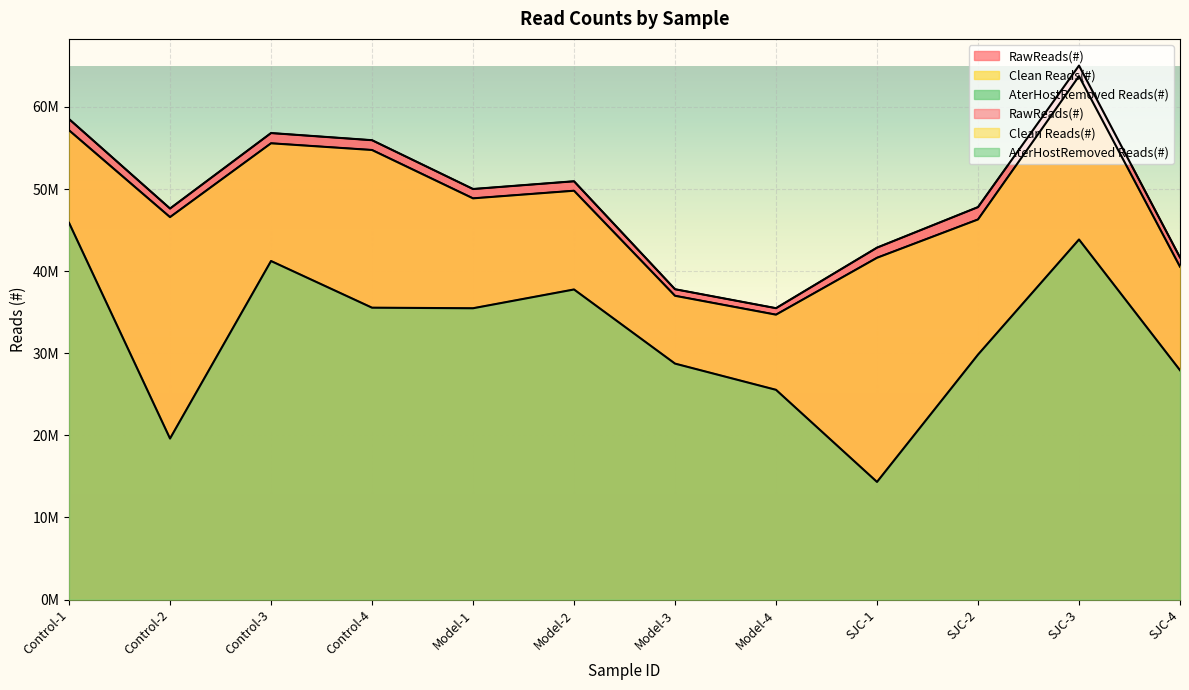

Rank the series by their maximum value, from lowest to highest.

AterHostRemoved Reads(#), Clean Reads(#), RawReads(#)